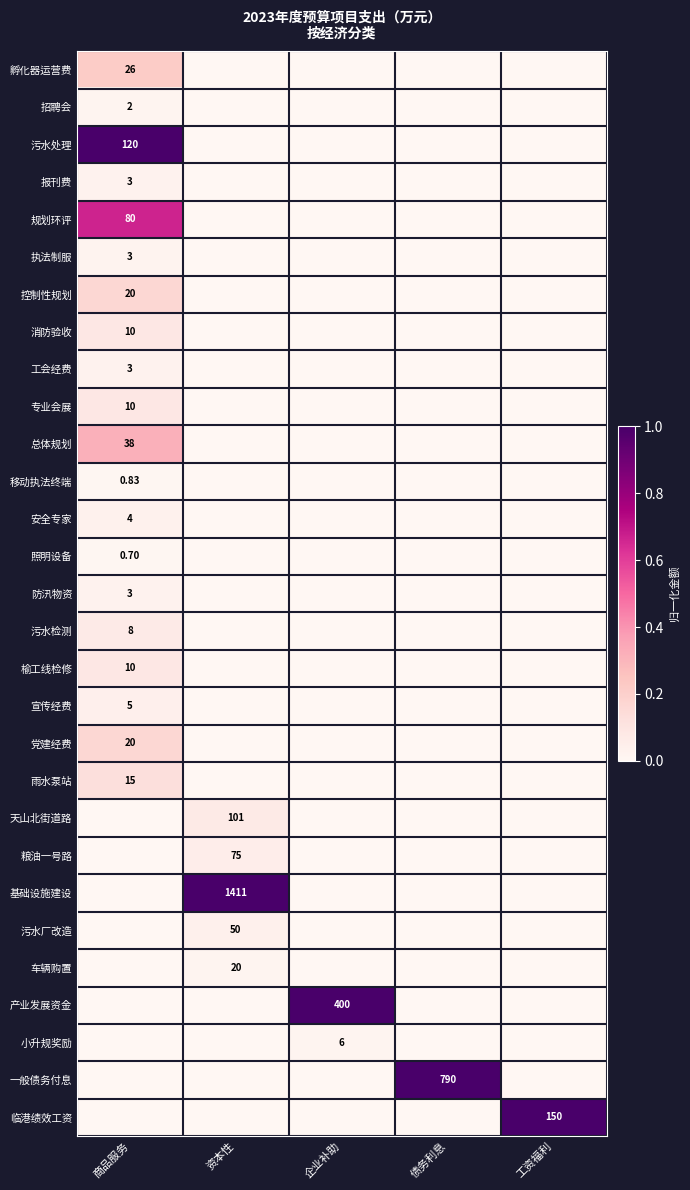

At which label does 污水厂改造 reach its peak?

资本性